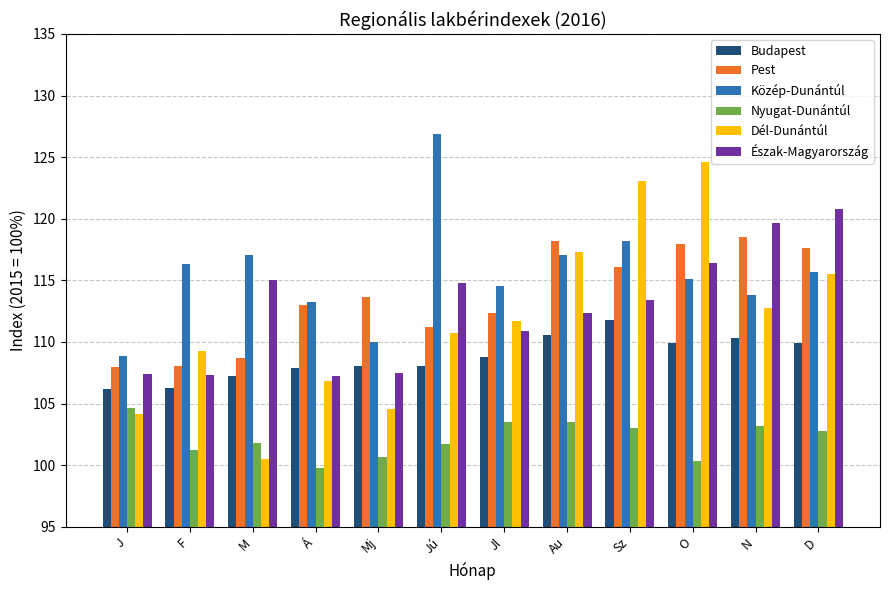

What is the label of the 2nd bar from the right?

N